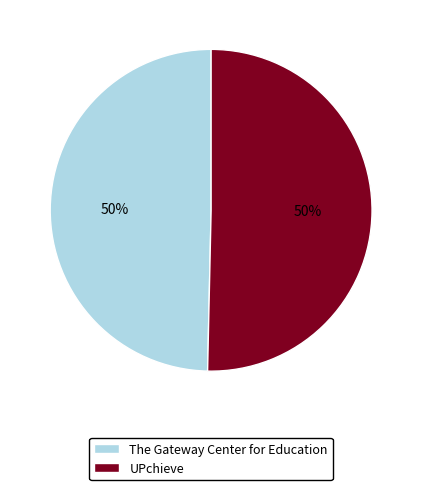

To the nearest percent, what percentage of the pie is The Gateway Center for Education?

50%